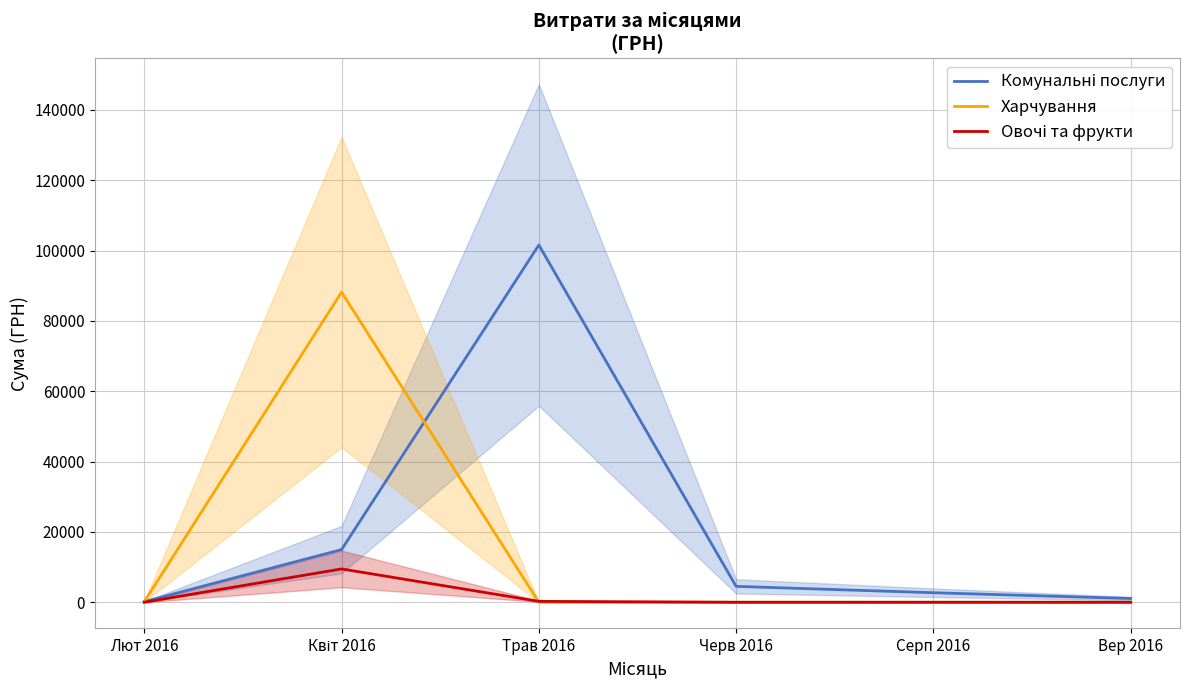

How many lines are shown in the chart?

3